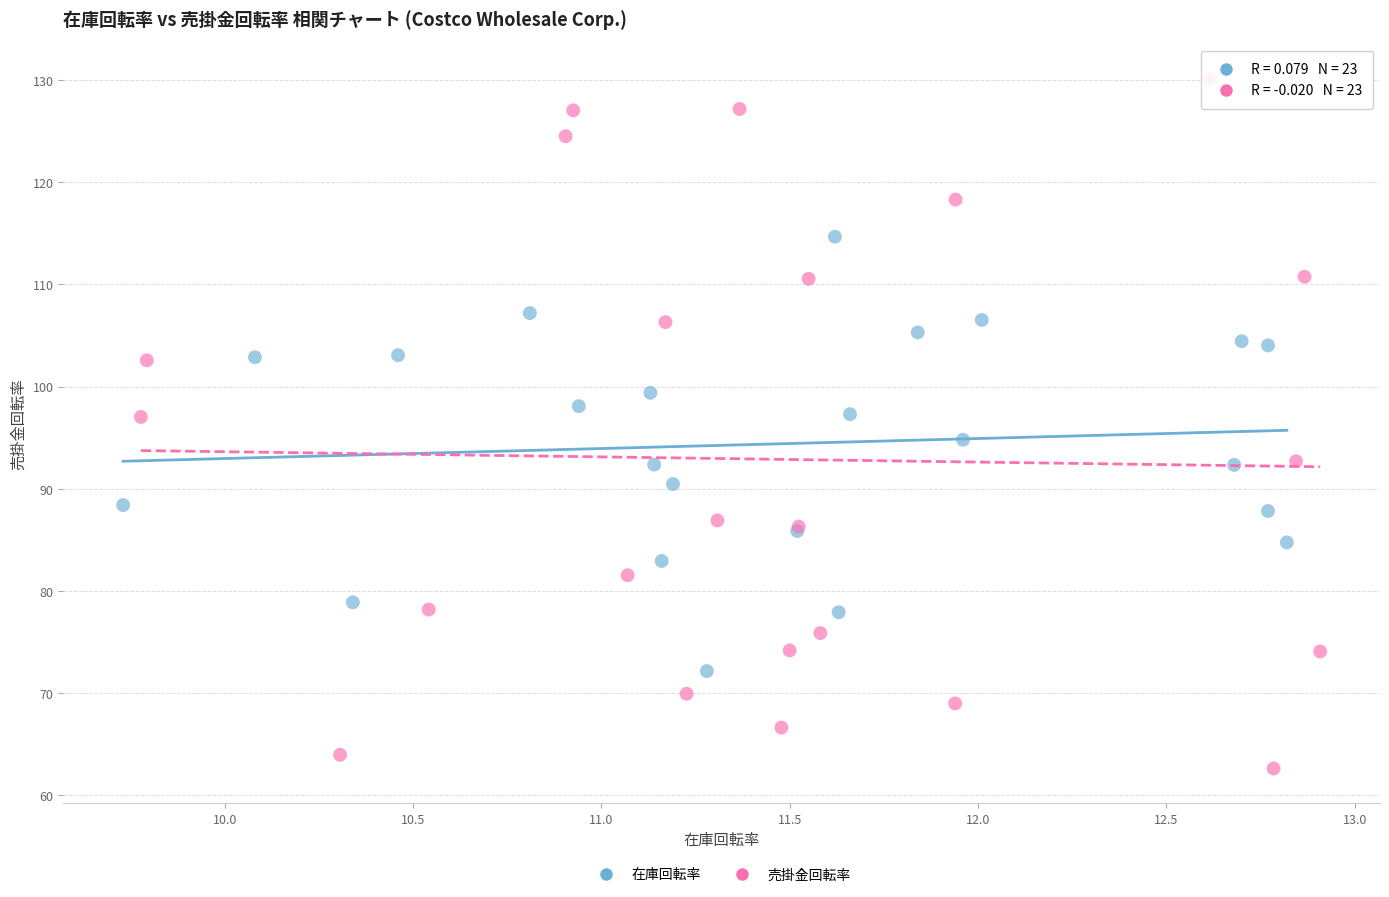

Which series contains the highest Y value?

売掛金回転率